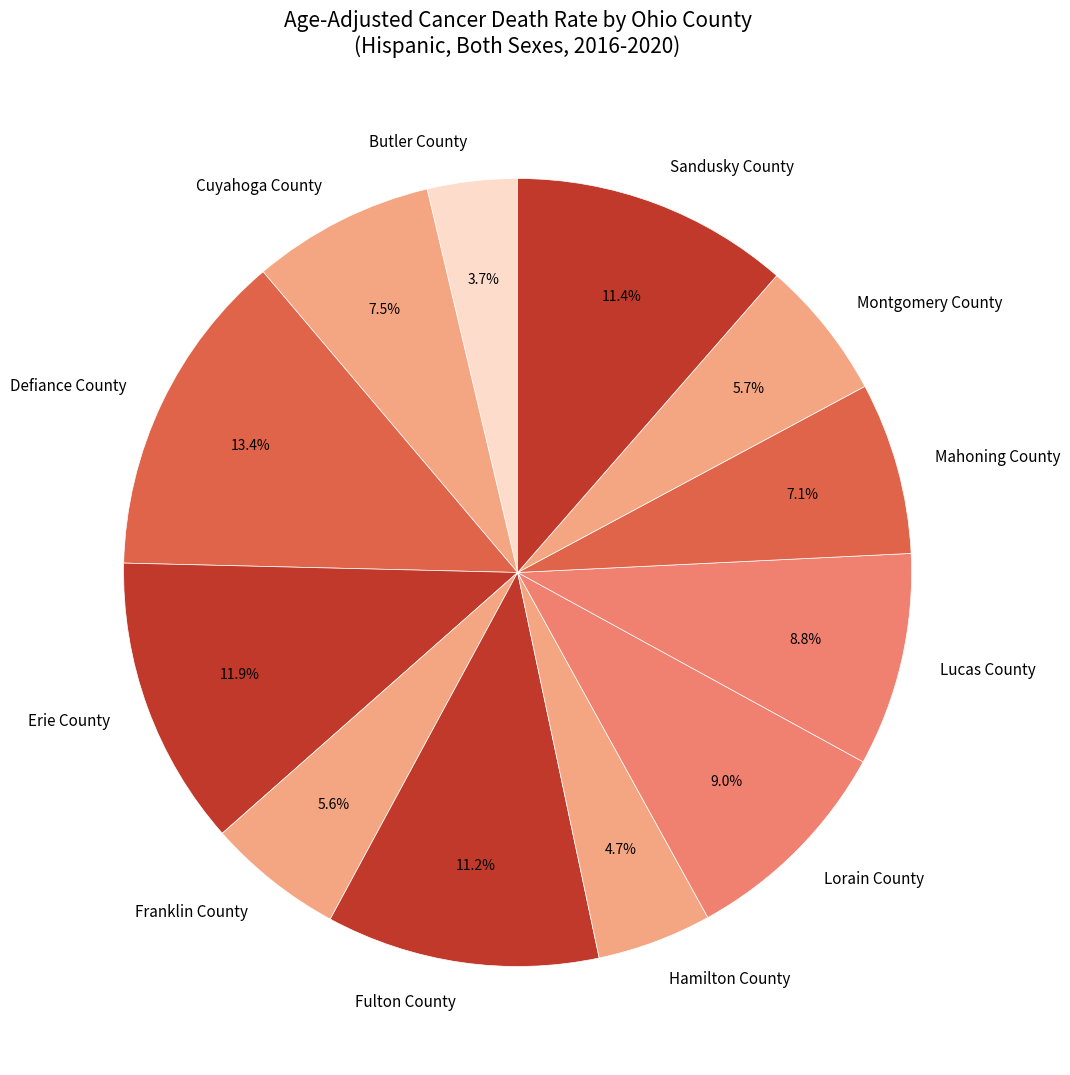

True or false: Erie County accounts for 1% of the total.

False